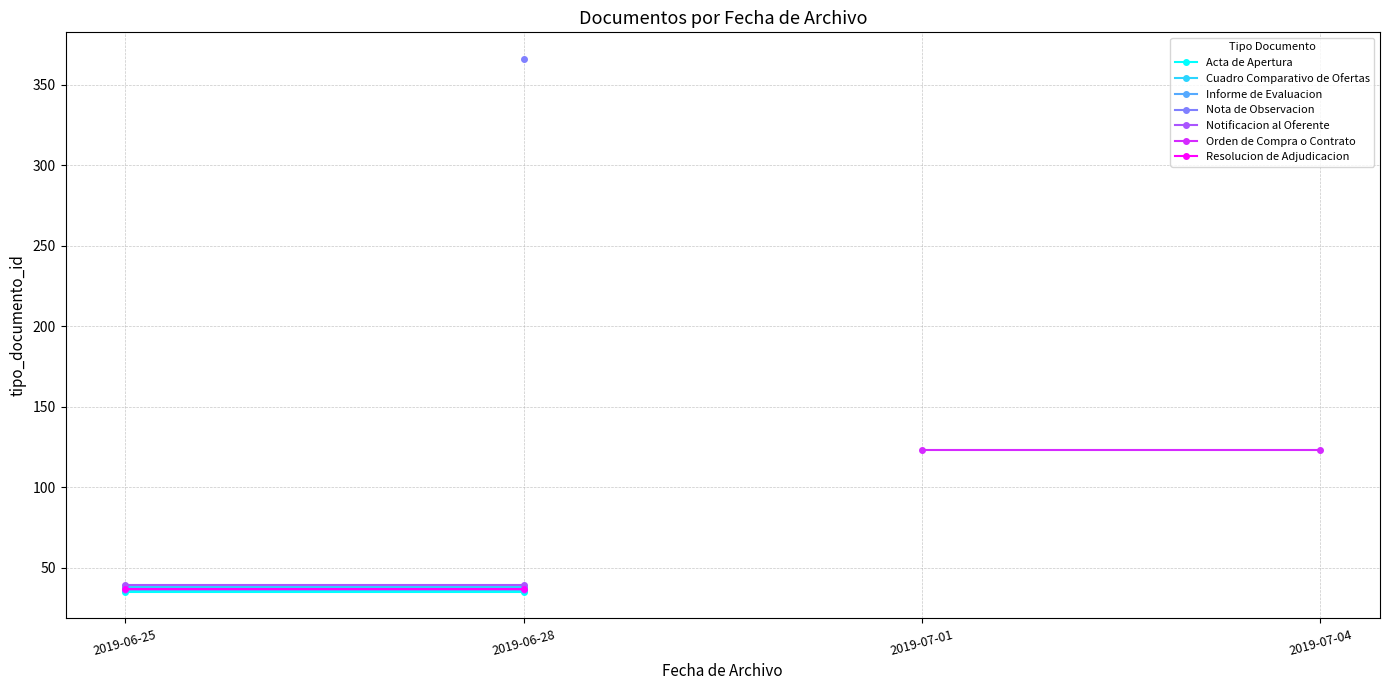

What is the smallest value displayed?

35